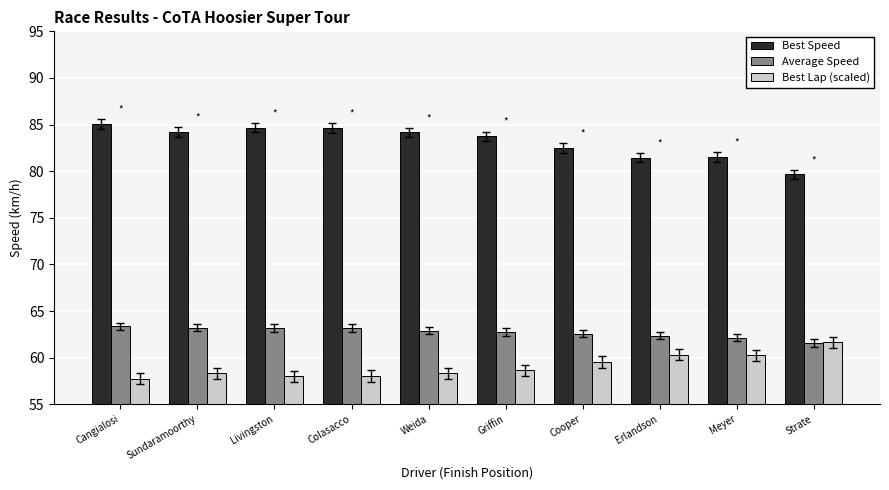

How many groups of bars are there?

10